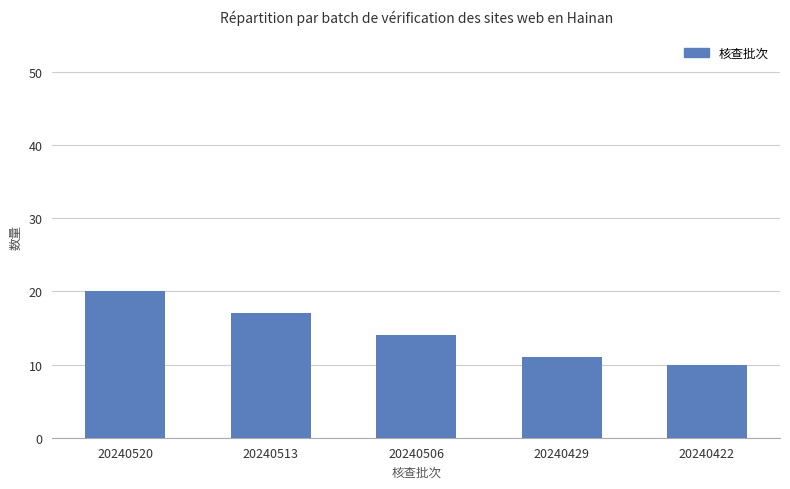

Is it true that the value at 20240429 is 11?

True